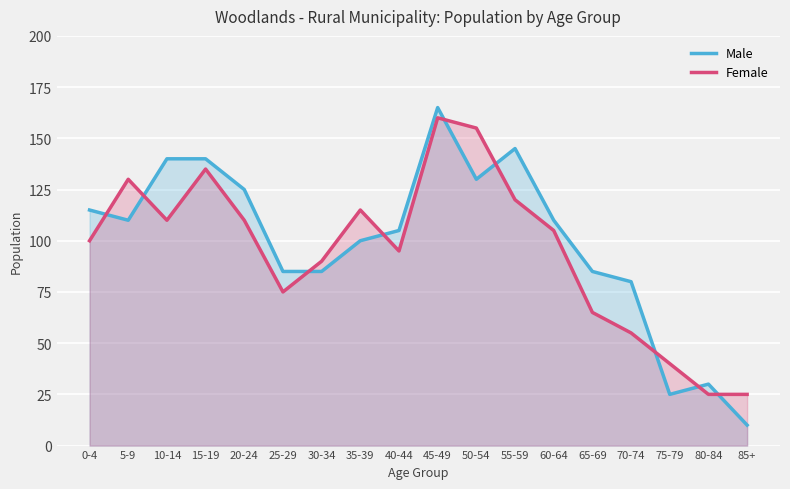

The value of Male at 35-39 is 100. True or false?

True